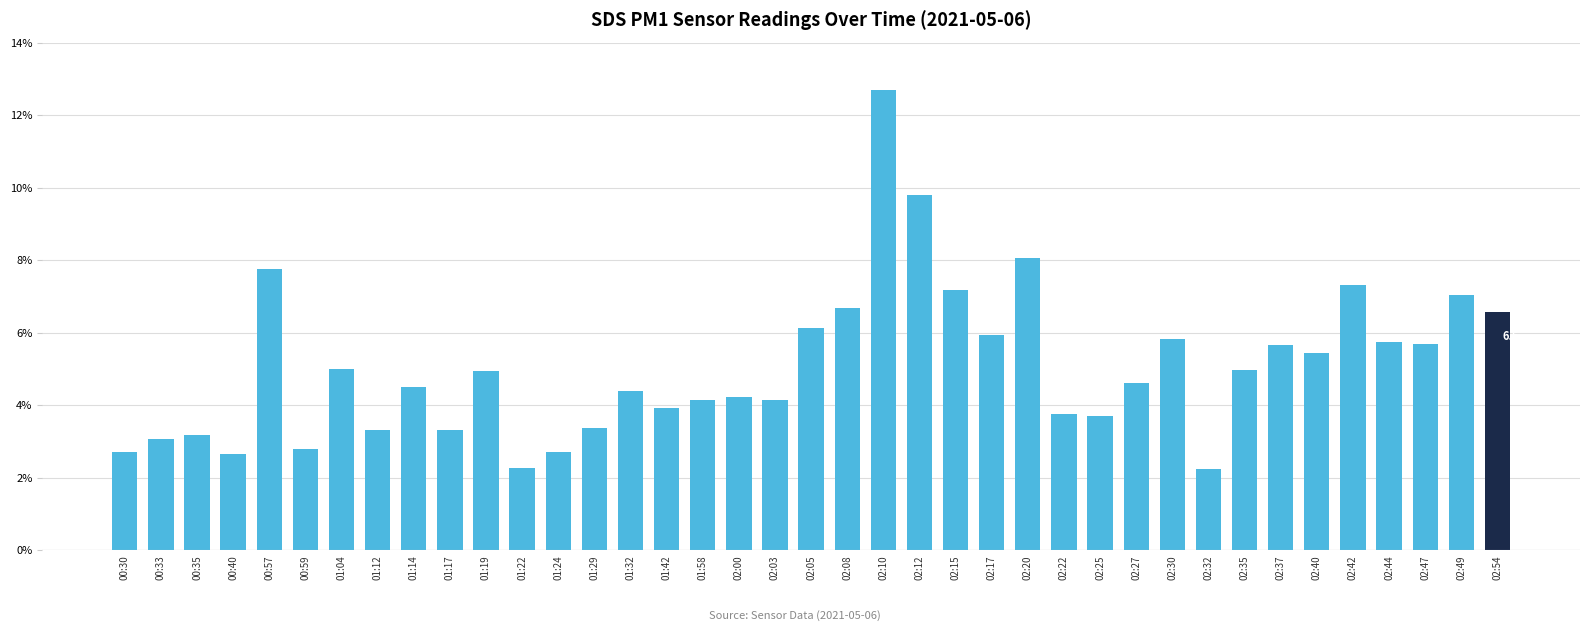

How many categories are shown in the chart?

39